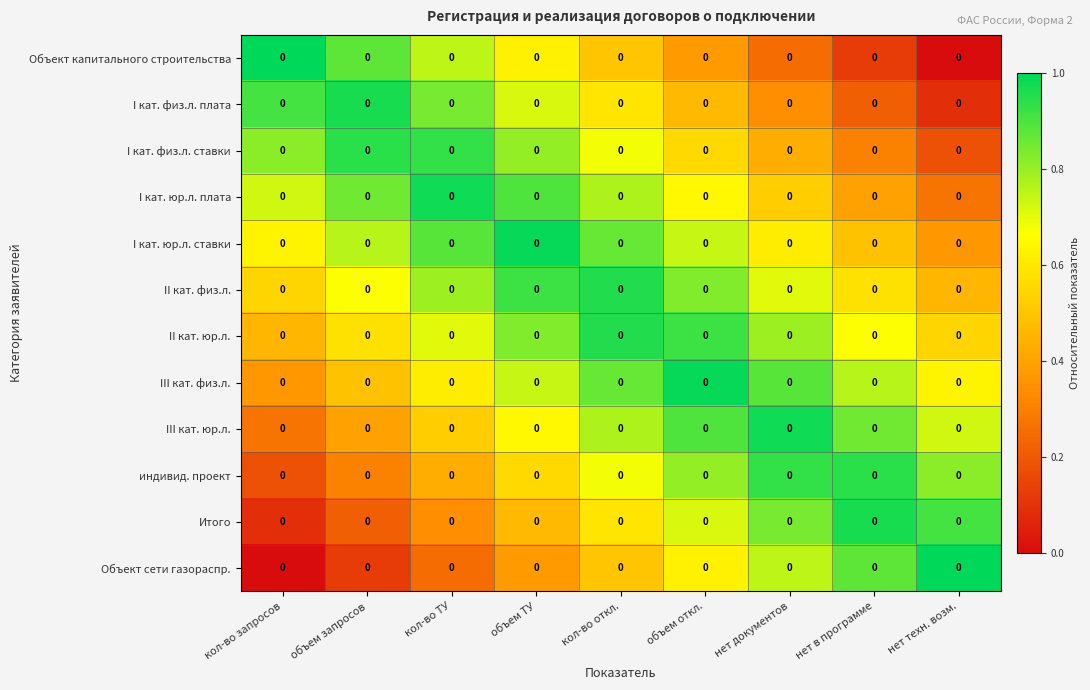

What value does the I кат. физ.л. плата series have at объем запросов?

1.0